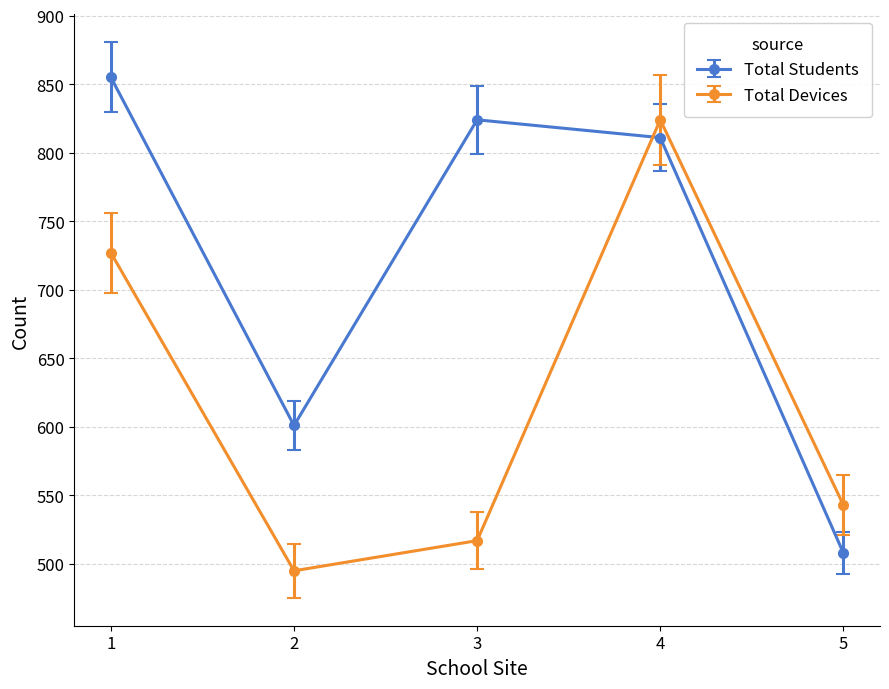

After their last crossing, which series has the higher values: Total Students or Total Devices?

Total Devices